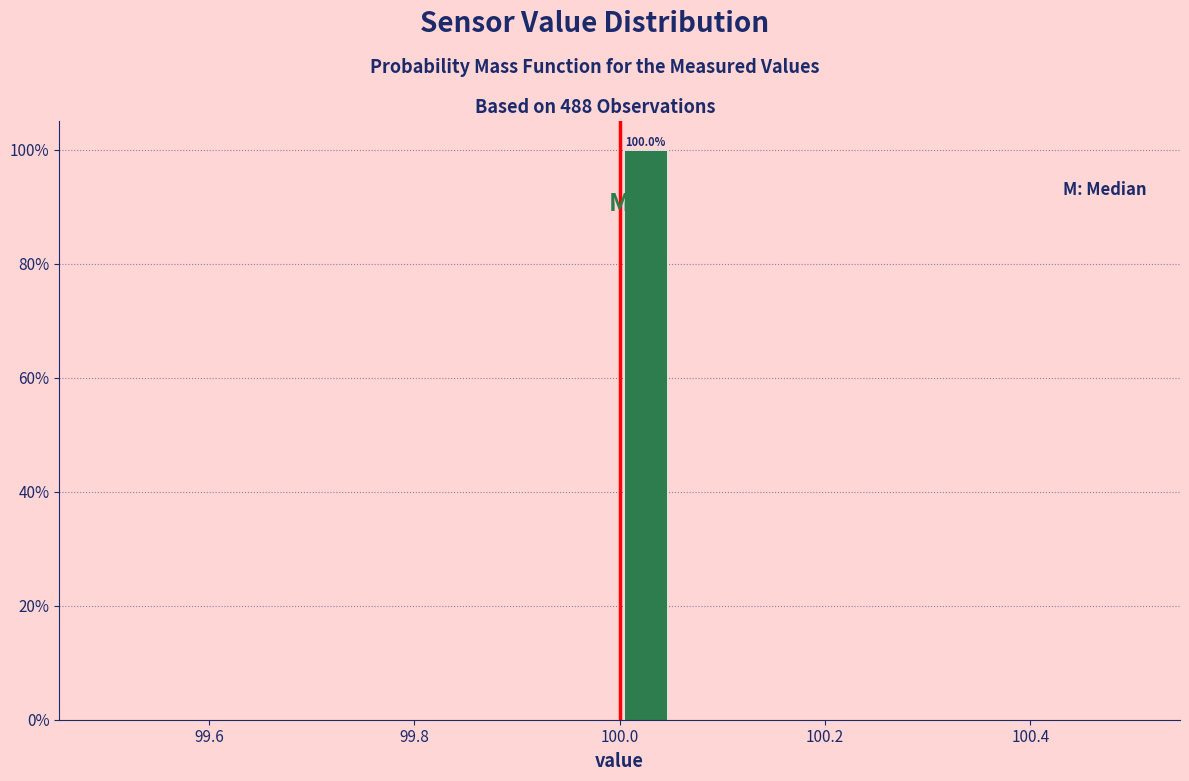

Around what value on the x-axis is the tallest bar? Give the approximate position of its centre, as read against the axis.

100.02